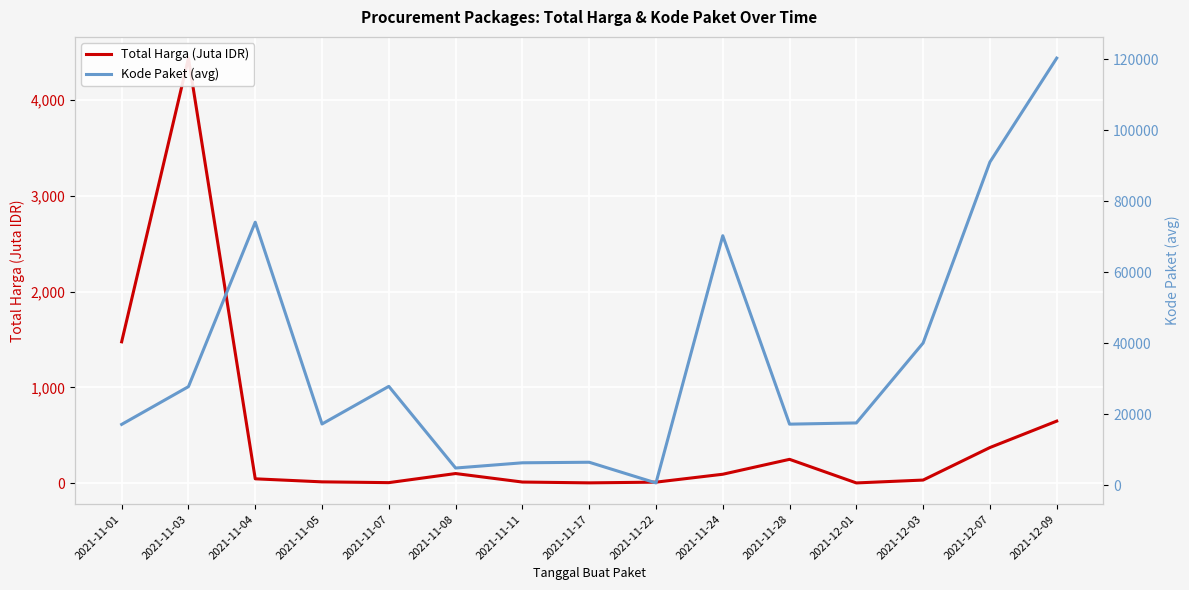

Which label corresponds to the largest value in the chart?

2021-12-09